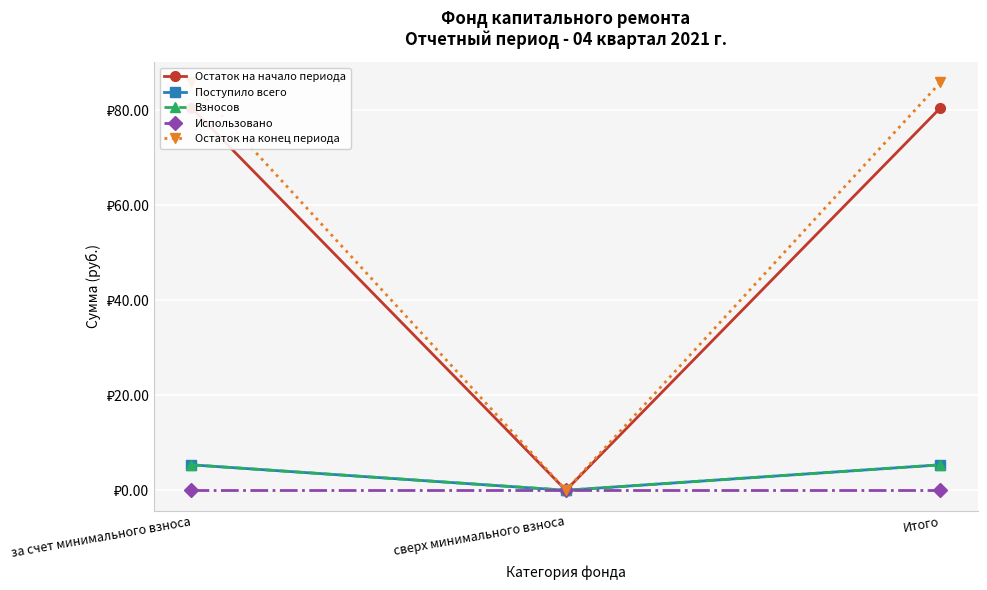

What are all the series names shown in the legend?

Остаток на начало периода, Поступило всего, Взносов, Использовано, Остаток на конец периода